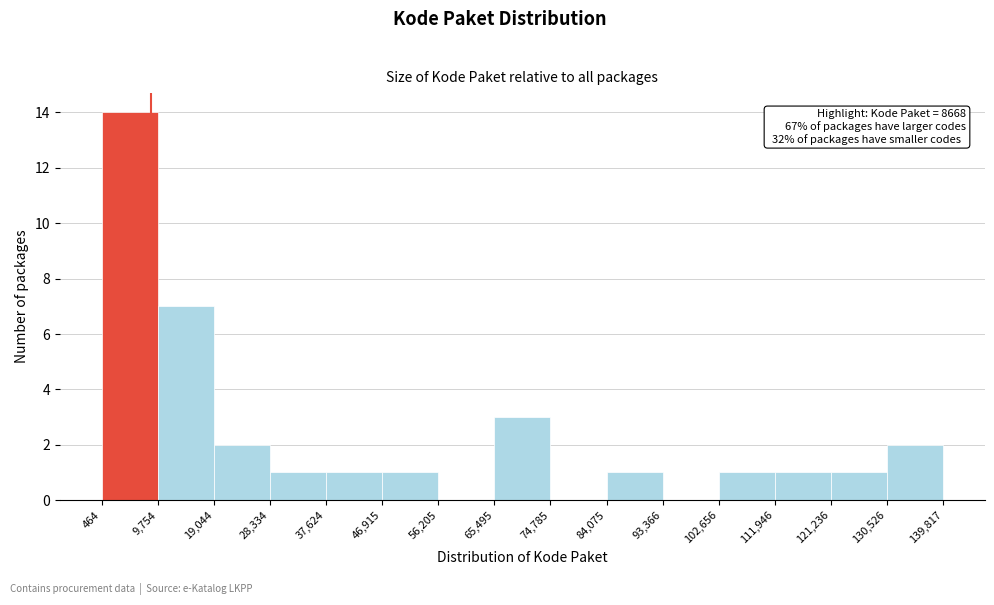

Over which range of the x-axis is the bar tallest?

464 to 9,754